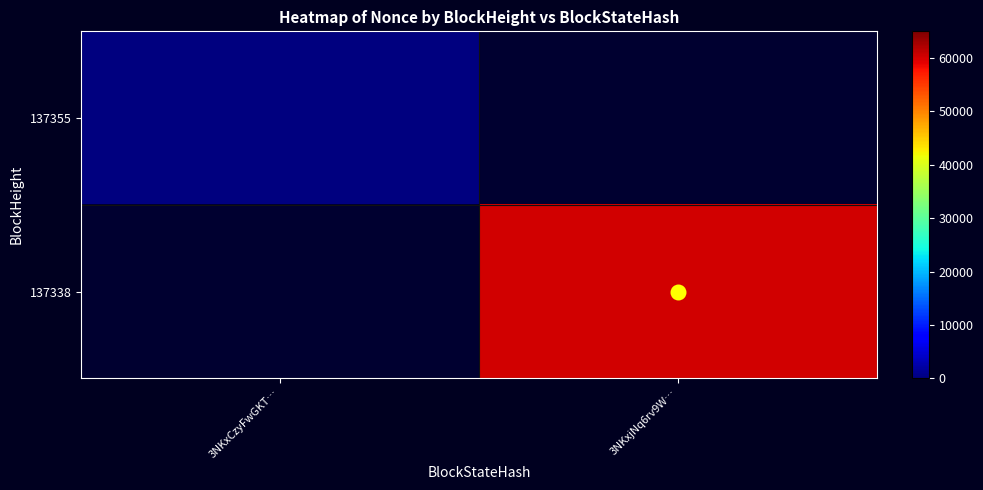

How many positive values does the 137338 series have?

1